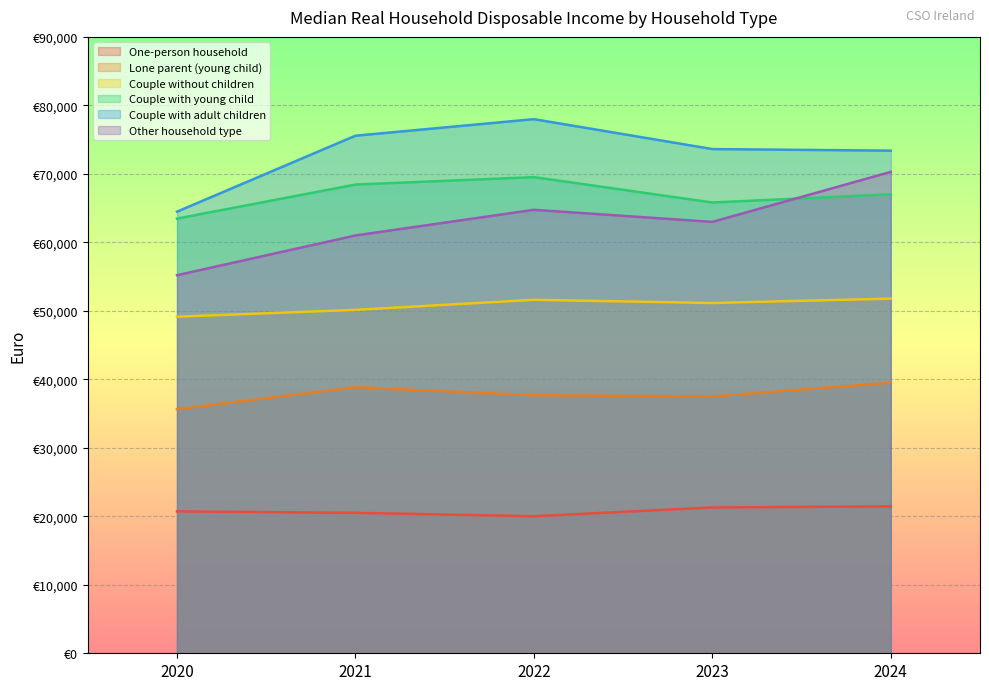

What is the sum of all Couple with young child values?

334266